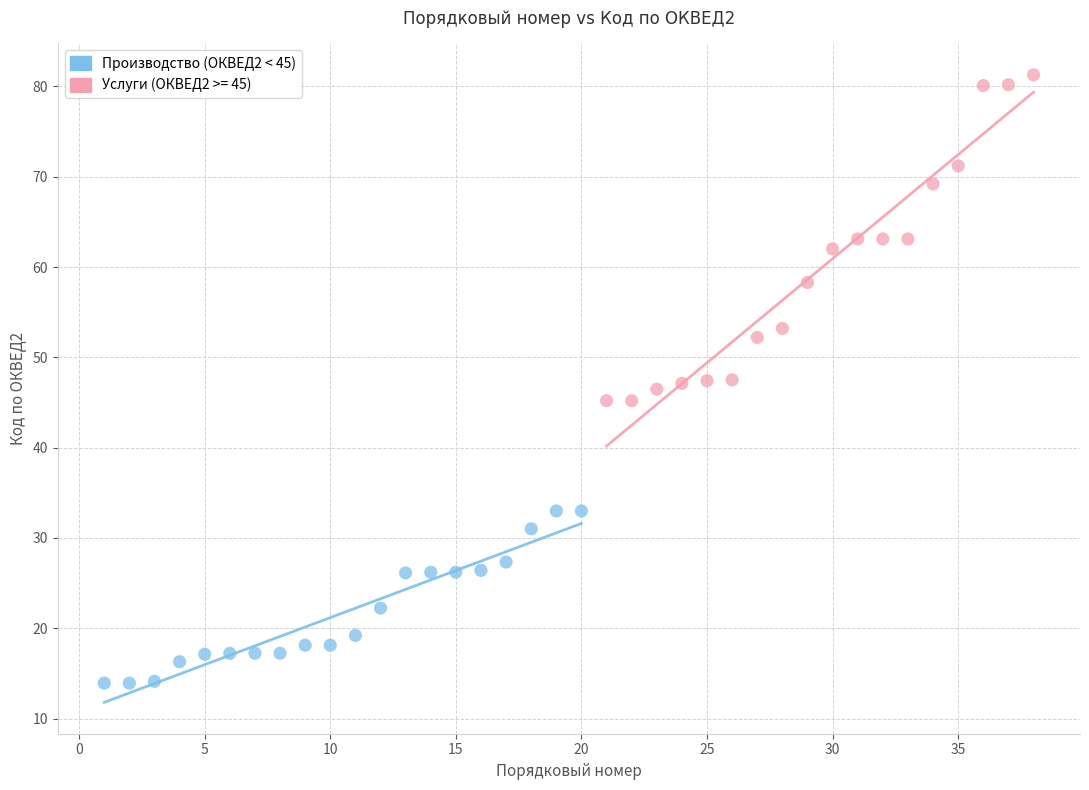

Which series has the largest Y range (max minus min)?

Услуги (ОКВЕД2 >= 45)